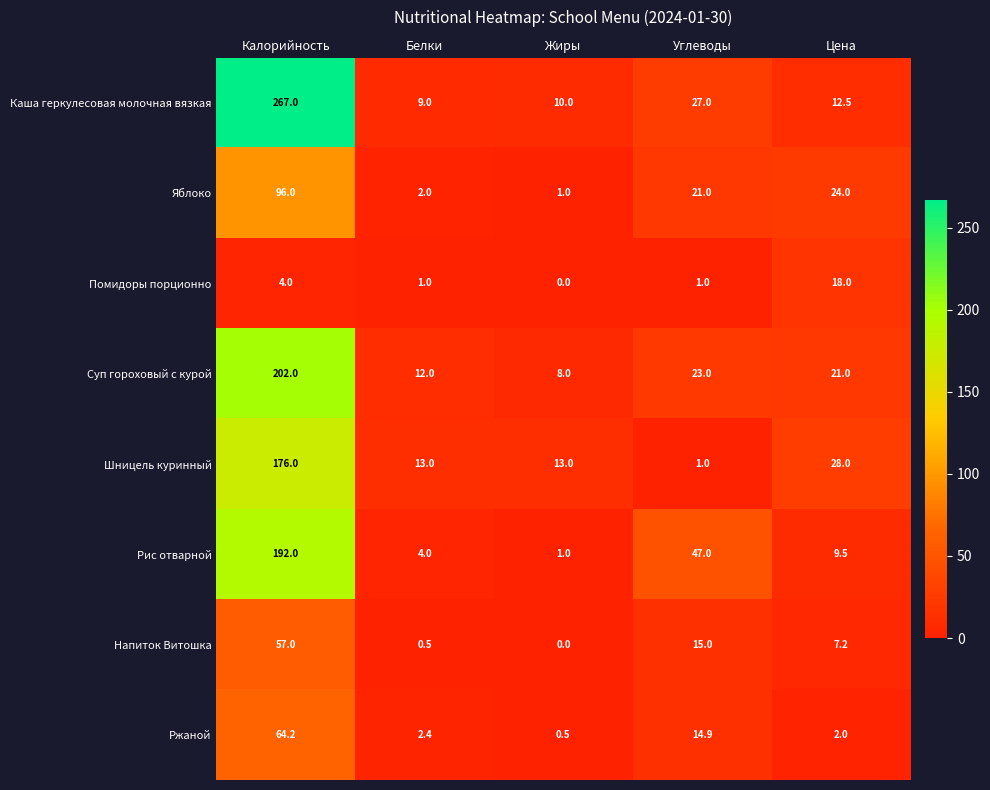

At how many categories does at least one series exceed 257?

1